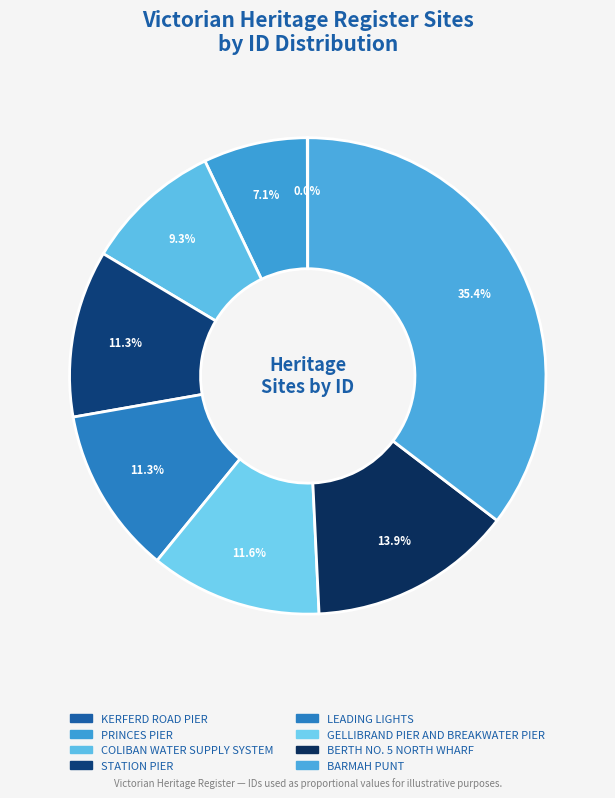

Count the number of slices in the pie.

8